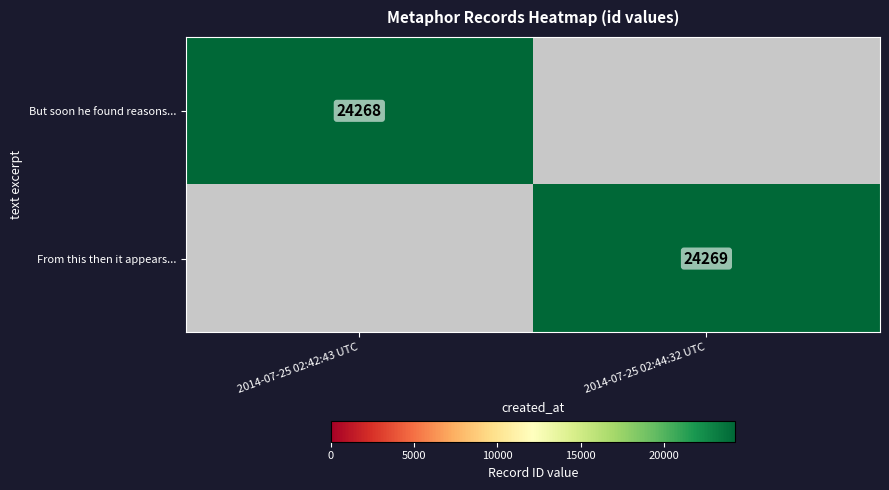

The value of From this then it appears... at 2014-07-25 02:44:32 UTC is 15872. True or false?

False